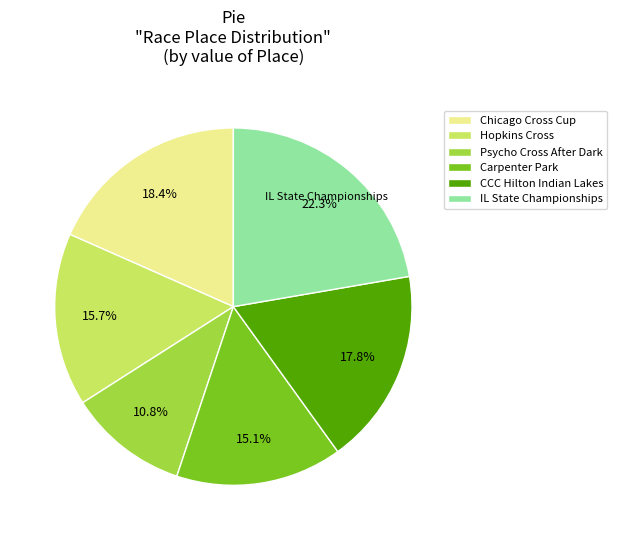

What is the ratio of the value at Chicago Cross Cup to the value at Carpenter Park?

1.2